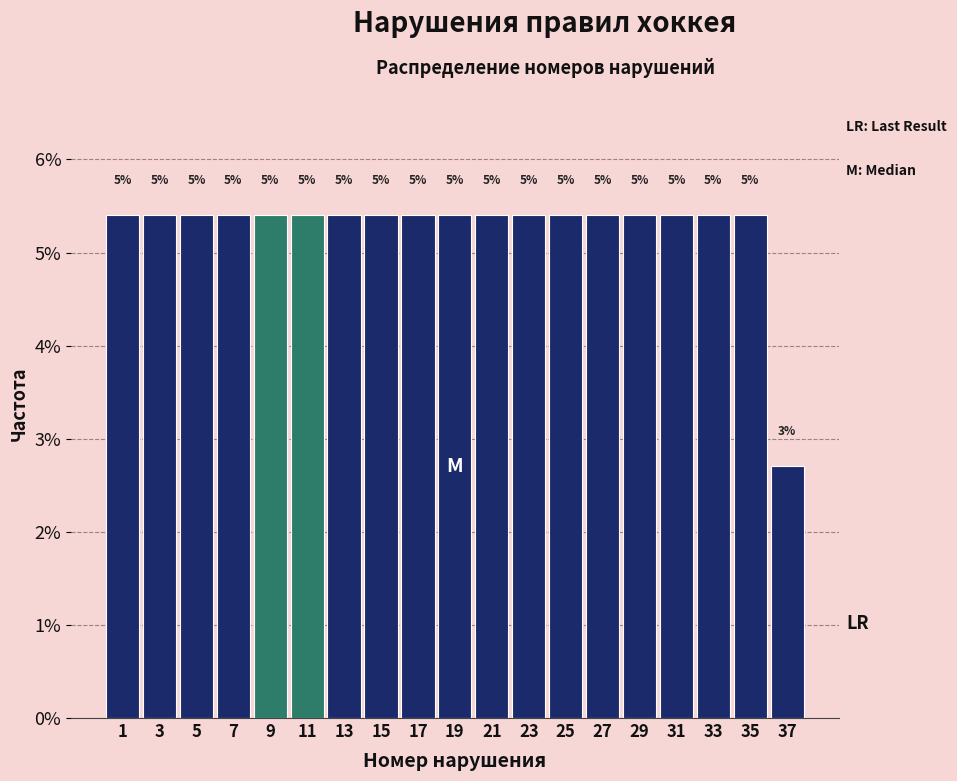

Does the chart contain any negative values?

No